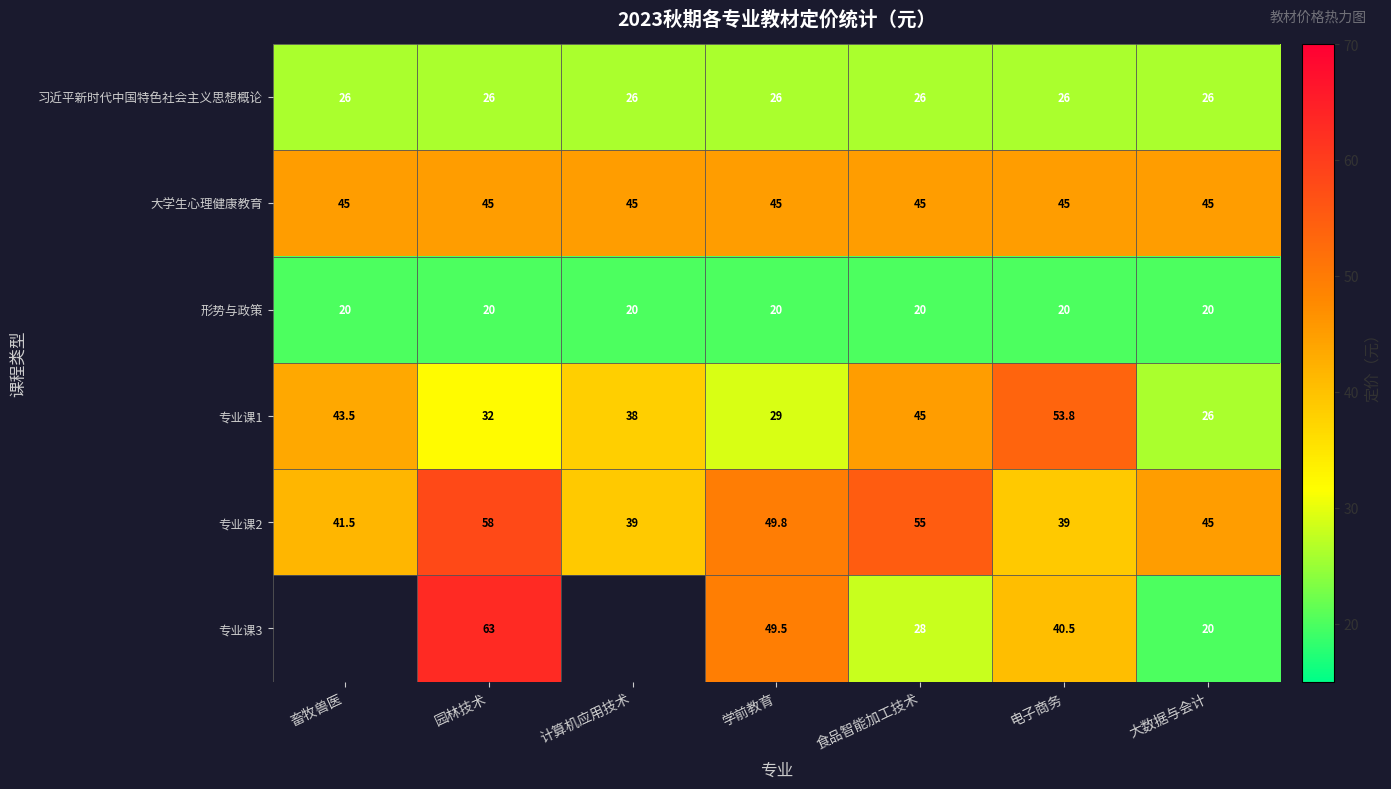

What is the average value of the 专业课1 series?

38.2